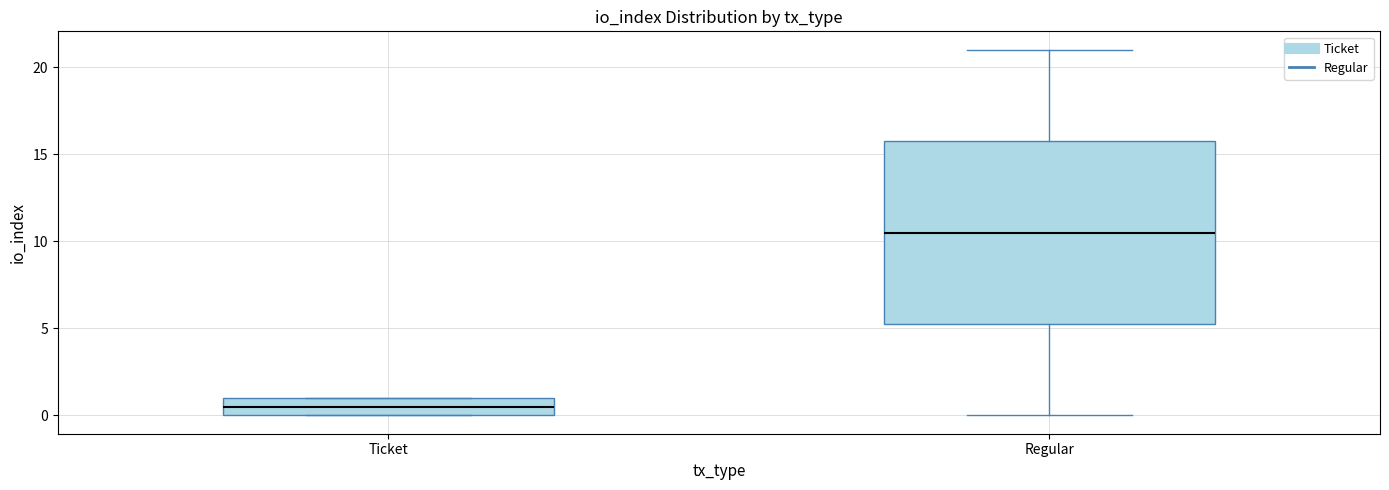

Reading left to right, read every box against the y-axis: the position of its median line, the range the box covers, and the ends of its whiskers. The values are not printed on the chart, so give them approximately, as read against the axis.

Ticket: median 0.5, box 0.0 to 1.0, whiskers 0.0 to 1.0
Regular: median 10.5, box 5.5 to 16.0, whiskers 0.0 to 21.0